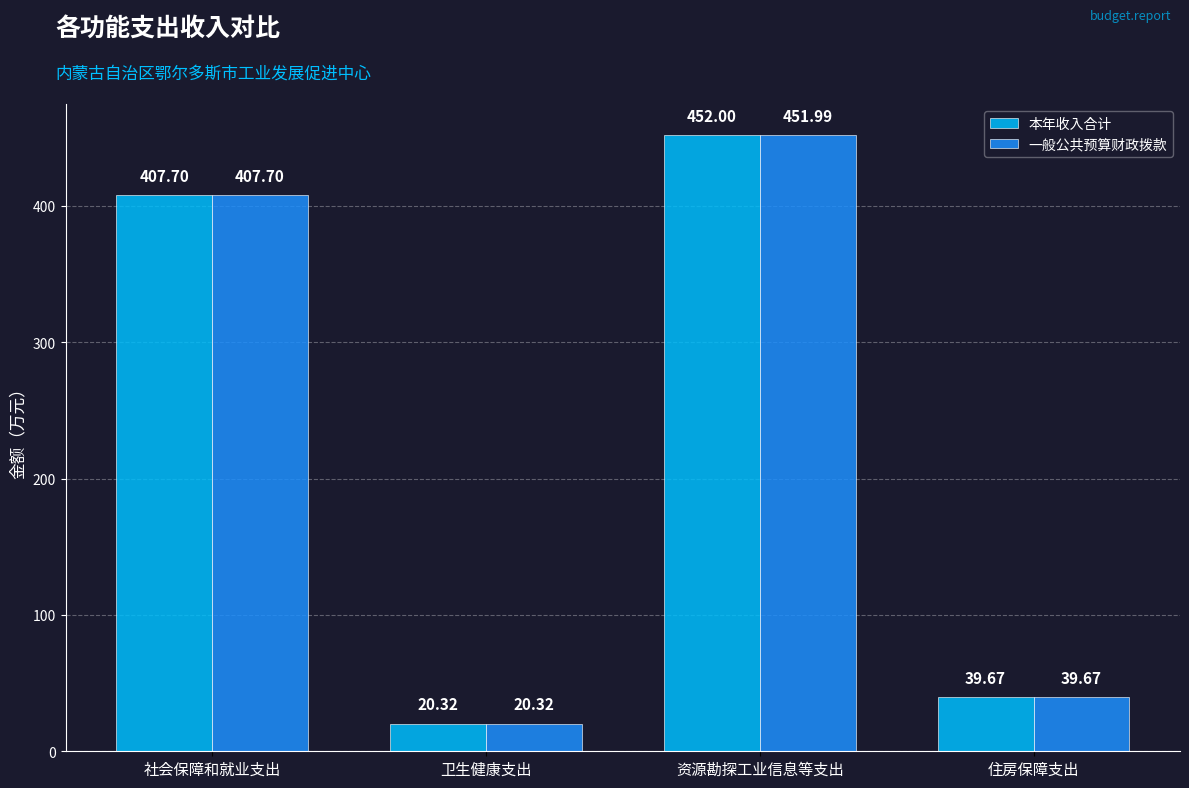

What position from the right is 社会保障和就业支出?

4